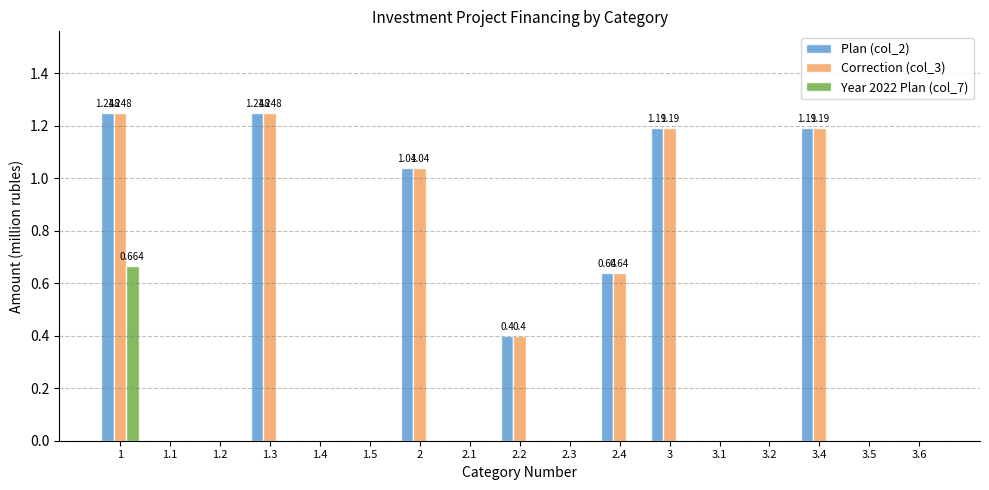

Is the value of Correction (col_3) at 3.4 greater than the value of Year 2022 Plan (col_7) at 1.4?

Yes